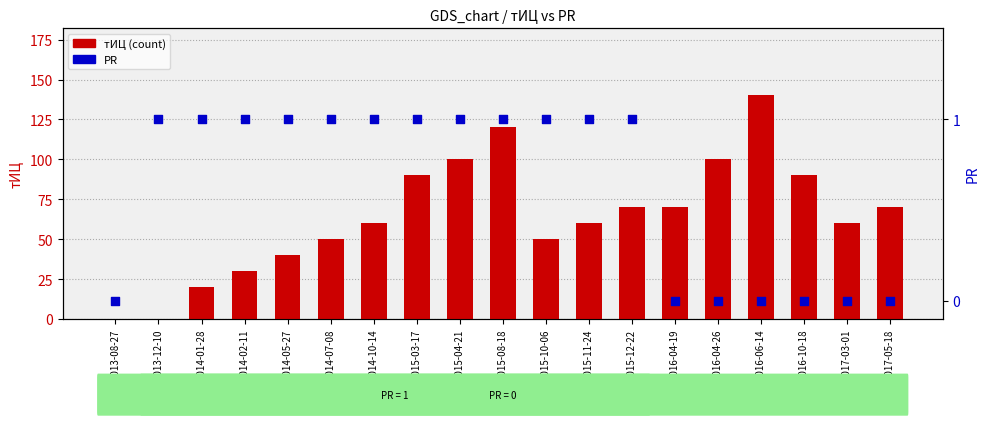

At which category is the sum across all series the highest?

2016-06-14